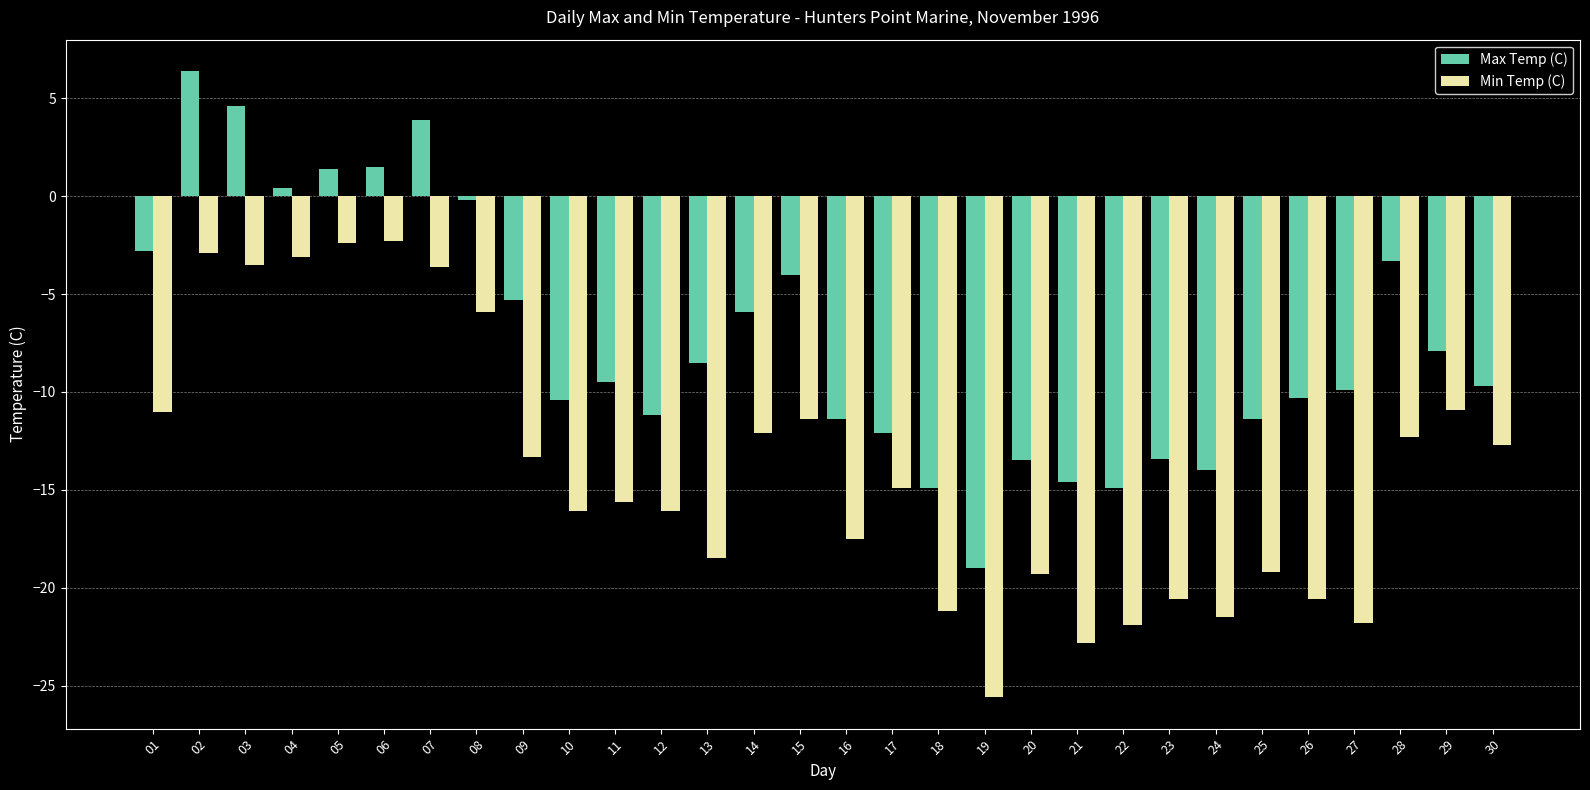

How many bars are there in each group?

2